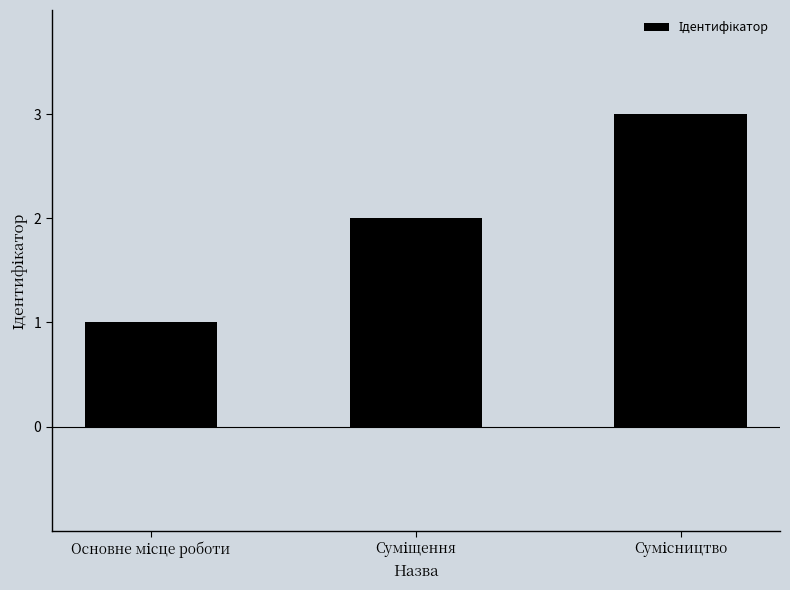

What is the sum of all values?

6